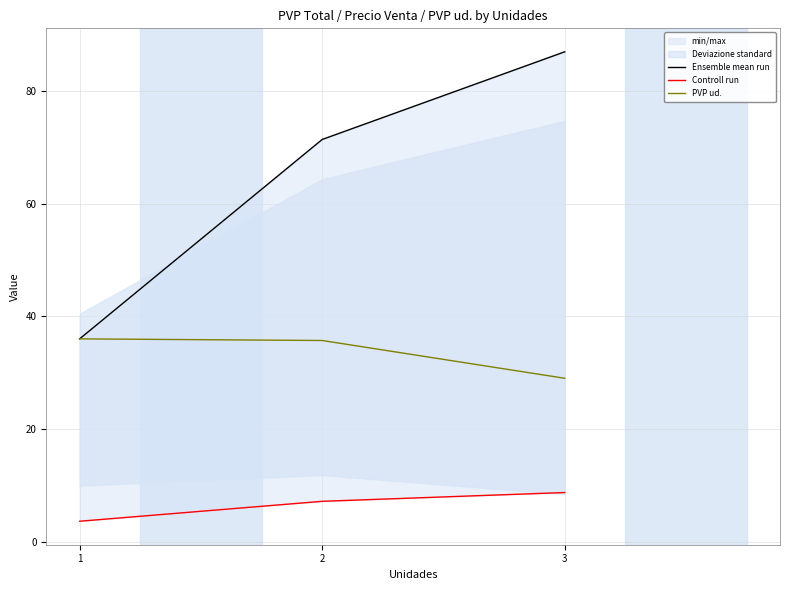

At which label is PVP ud. closest to 32?

3